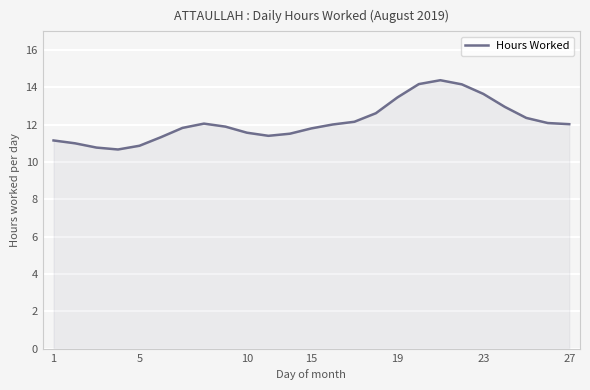

What is the smallest value displayed?

10.7